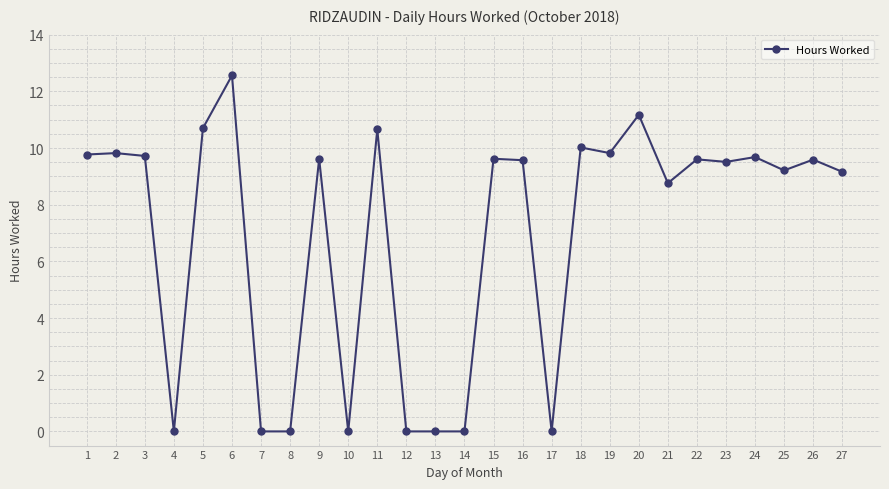

At which label is the value closest to 6?

21